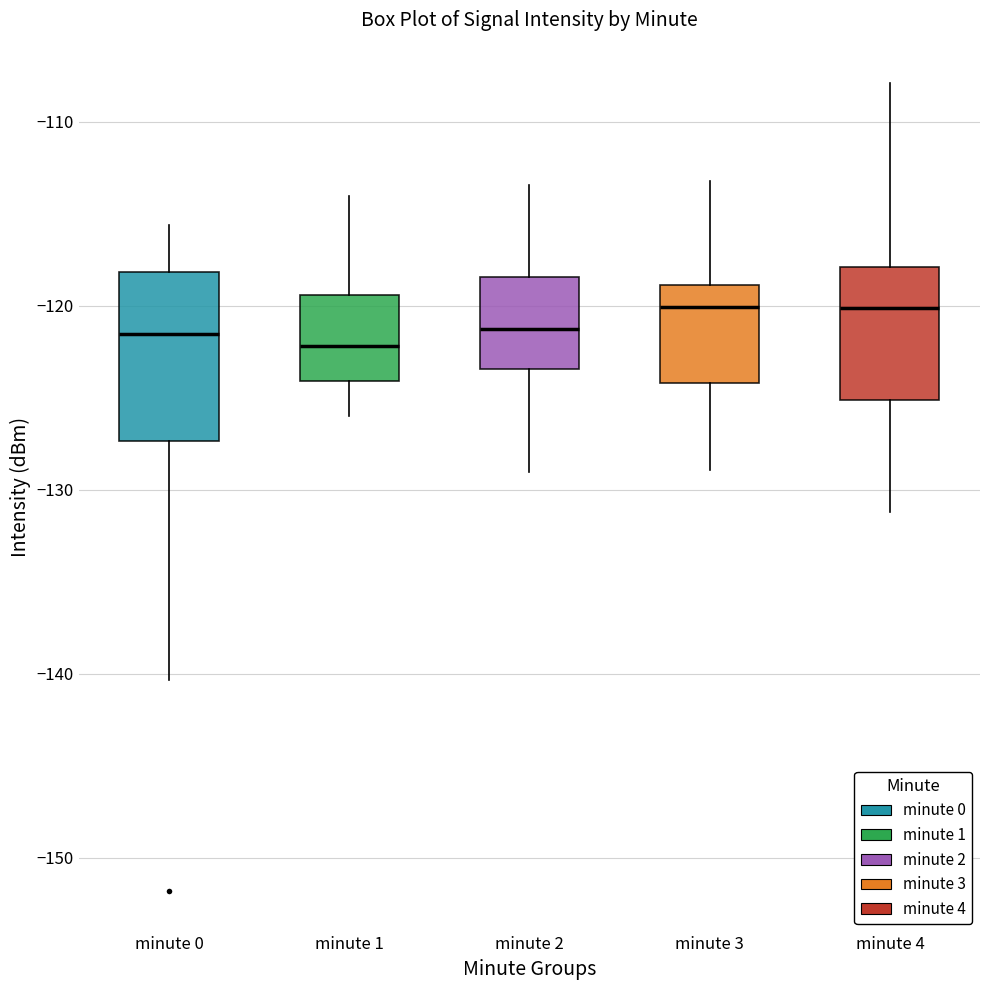

Where does the median line of the box for minute 2 sit on the y-axis? The values are not printed on the chart, so give them approximately, as read against the axis.

-121